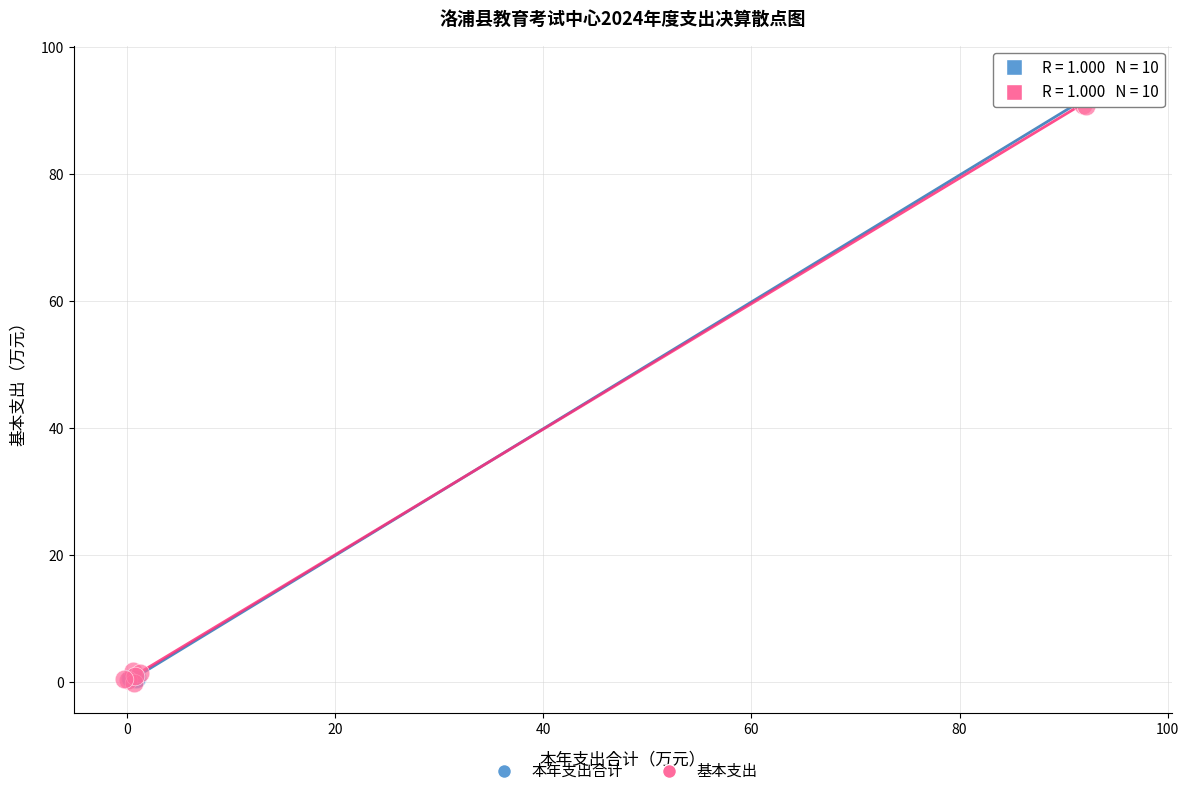

Which series has the largest Y range (max minus min)?

本年支出合计